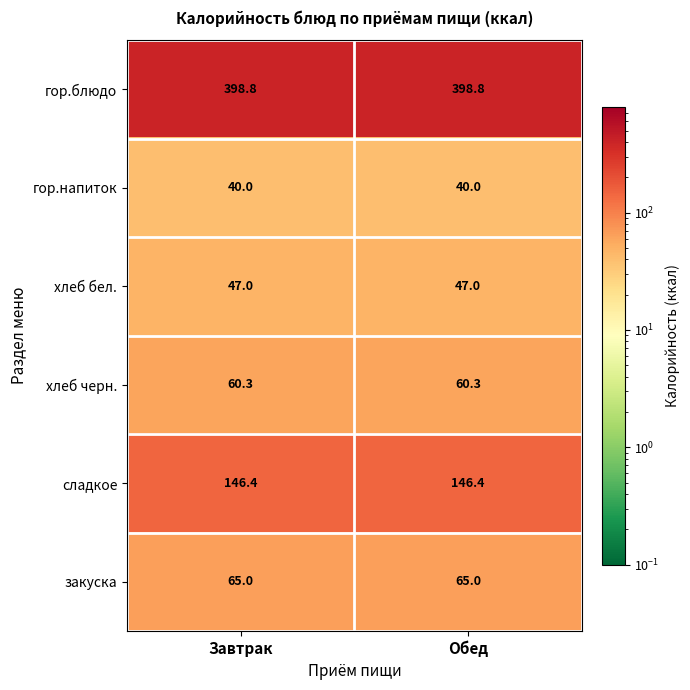

What is the smallest value displayed?

40.0